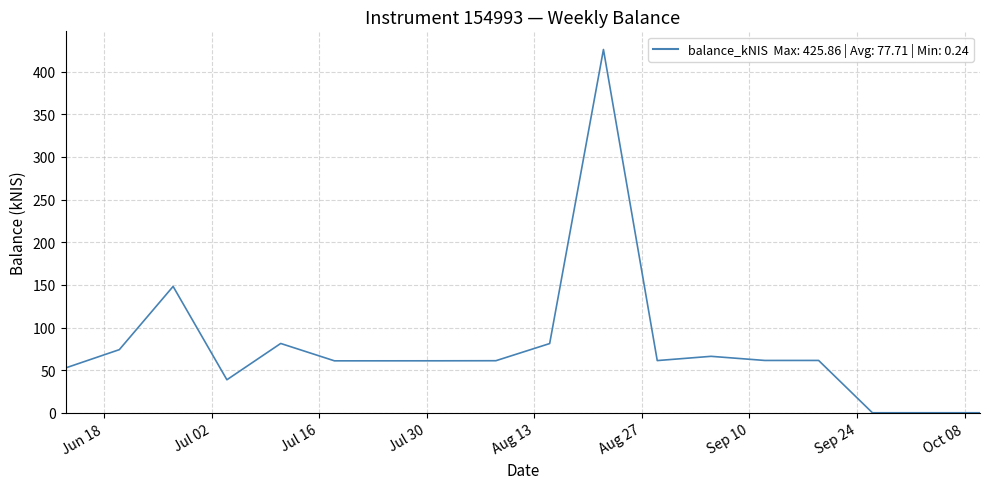

What is the difference between the maximum and minimum values?

425.6